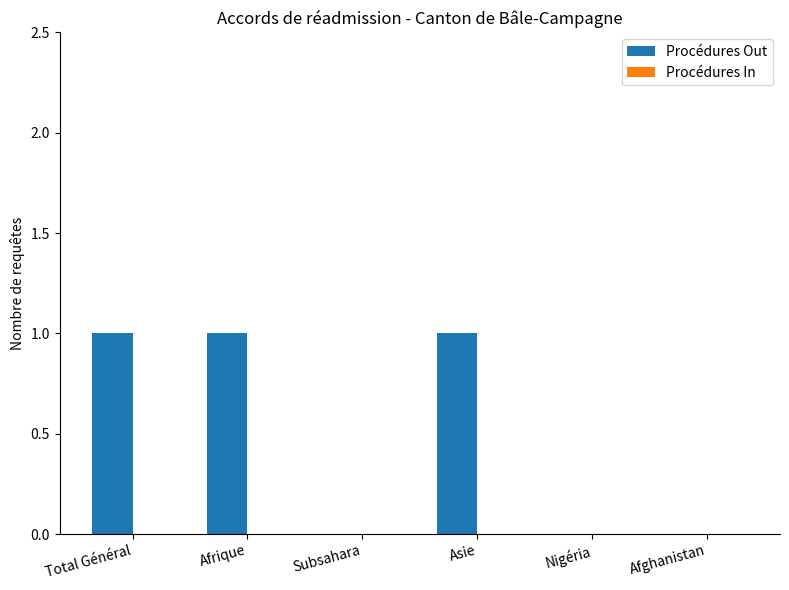

Between Total Général and Nigéria, which is larger?

Total Général